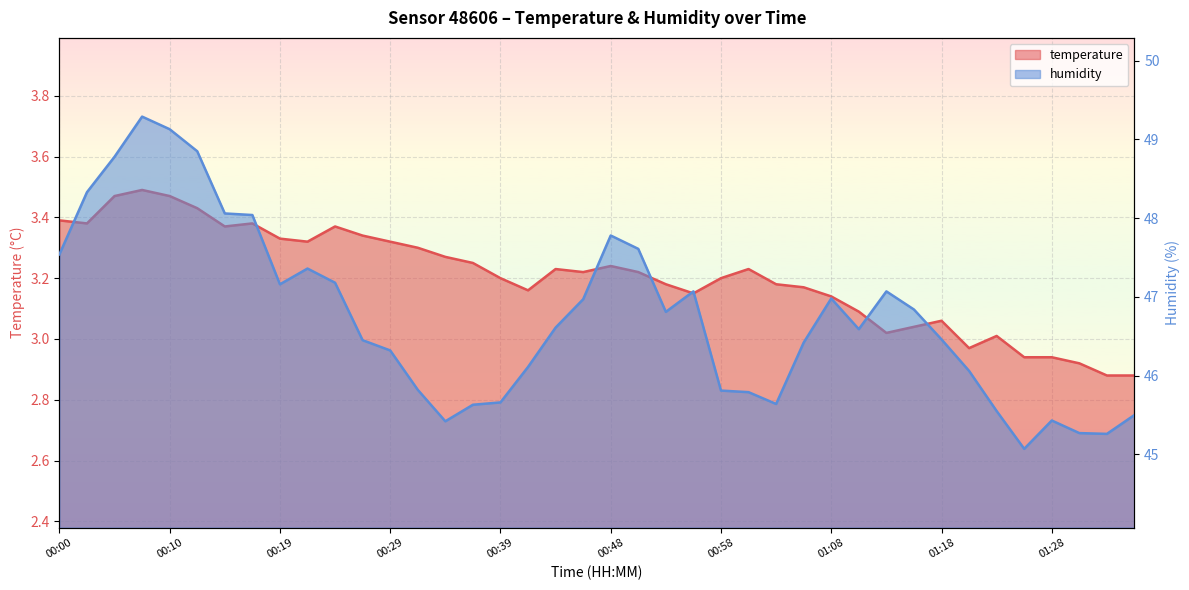

The value of temperature at 00:07 is 1.8. True or false?

False